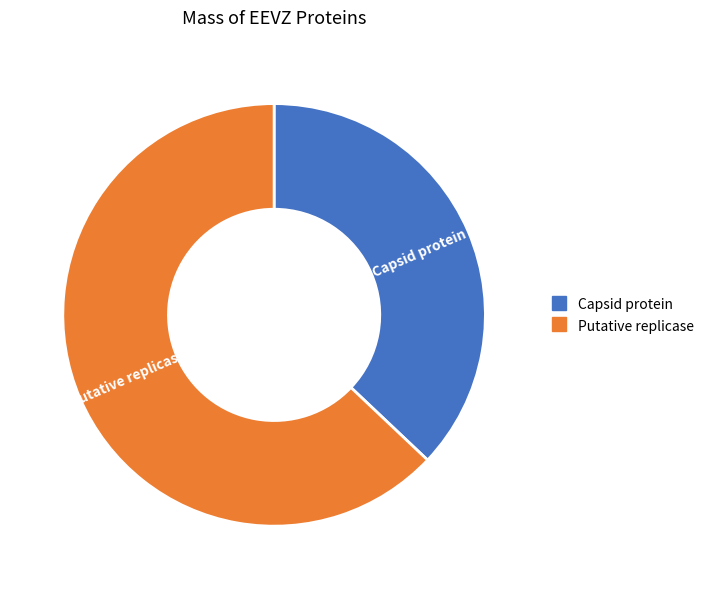

Is it true that Putative replicase is 63% of the pie?

True